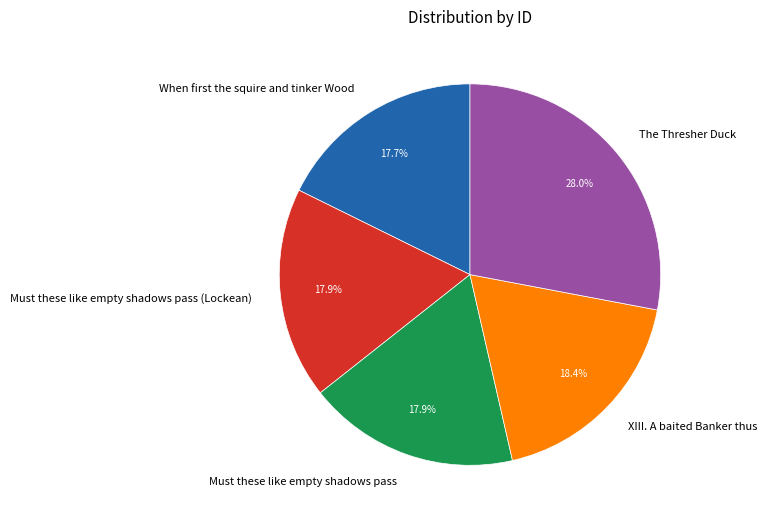

How many segments does this pie chart have?

5